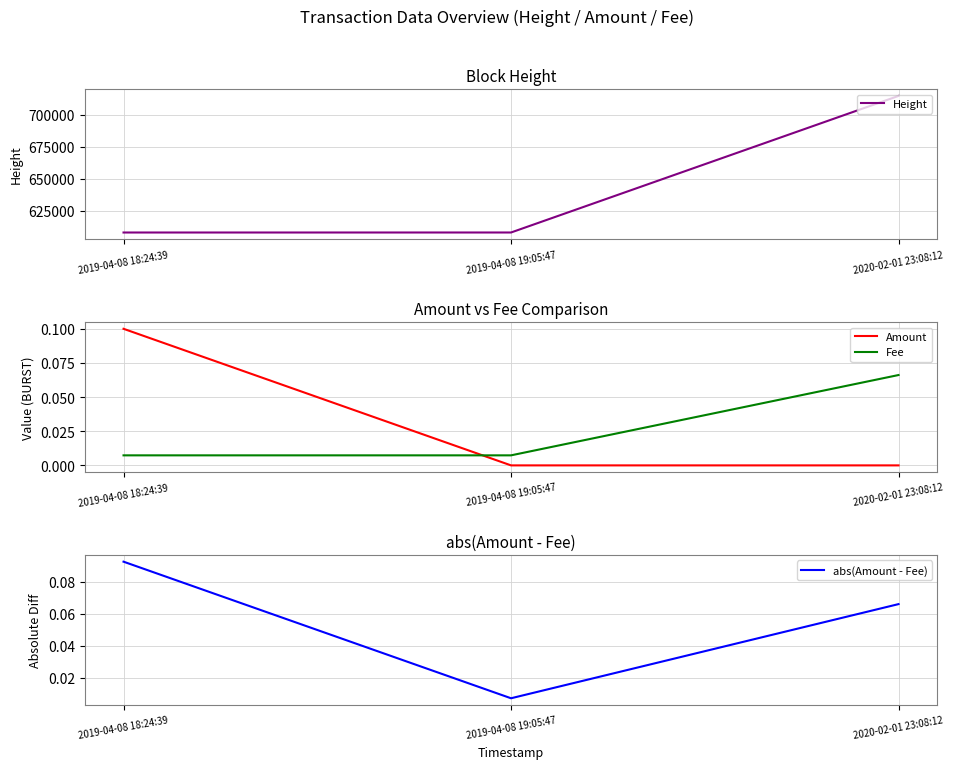

At which category is the sum across all series the highest?

2020-02-01 23:08:12